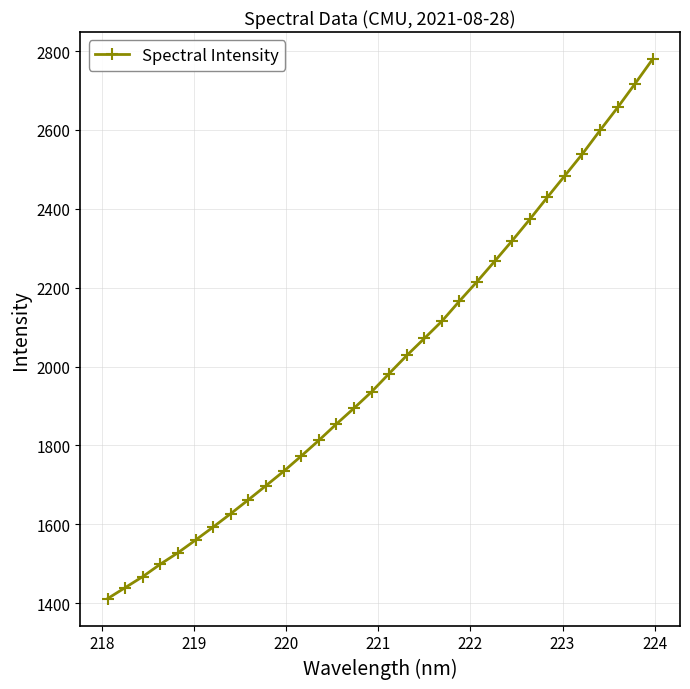

True or false: there are more than 2 points higher than both neighbors.

False